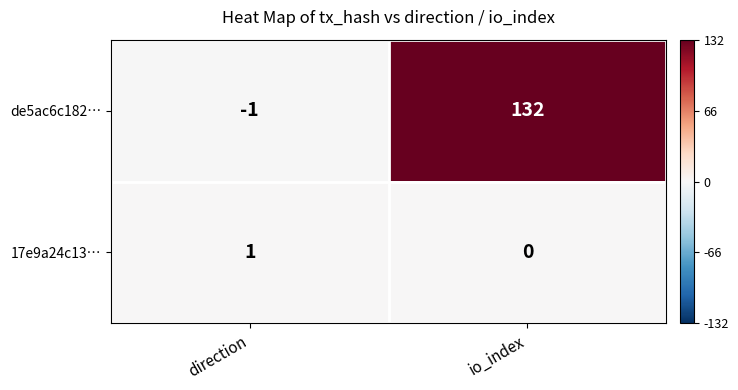

True or false: de5ac6c182… has a value of 132 at io_index.

True